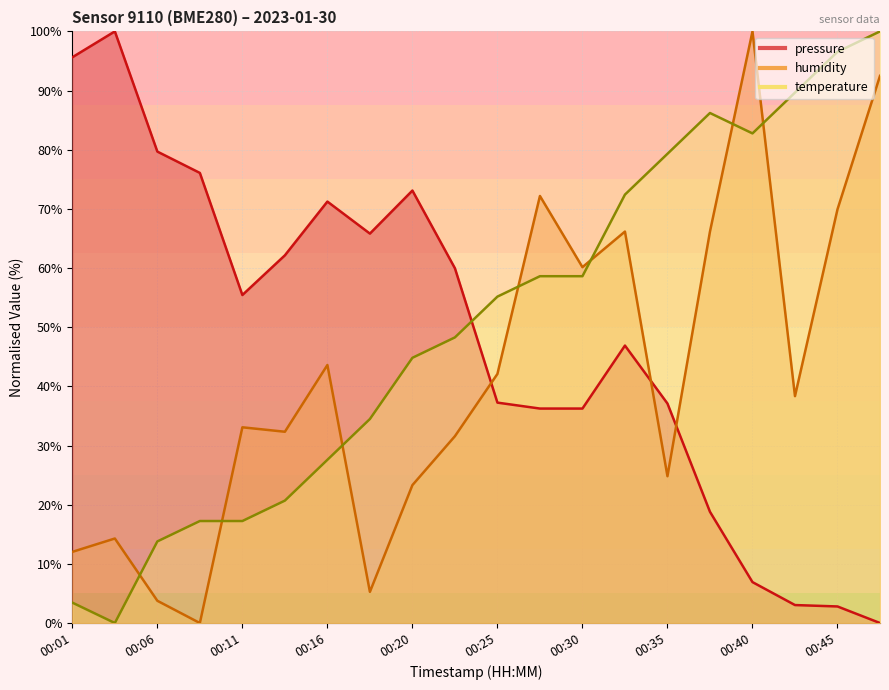

How many intersections are there between humidity and temperature?

7